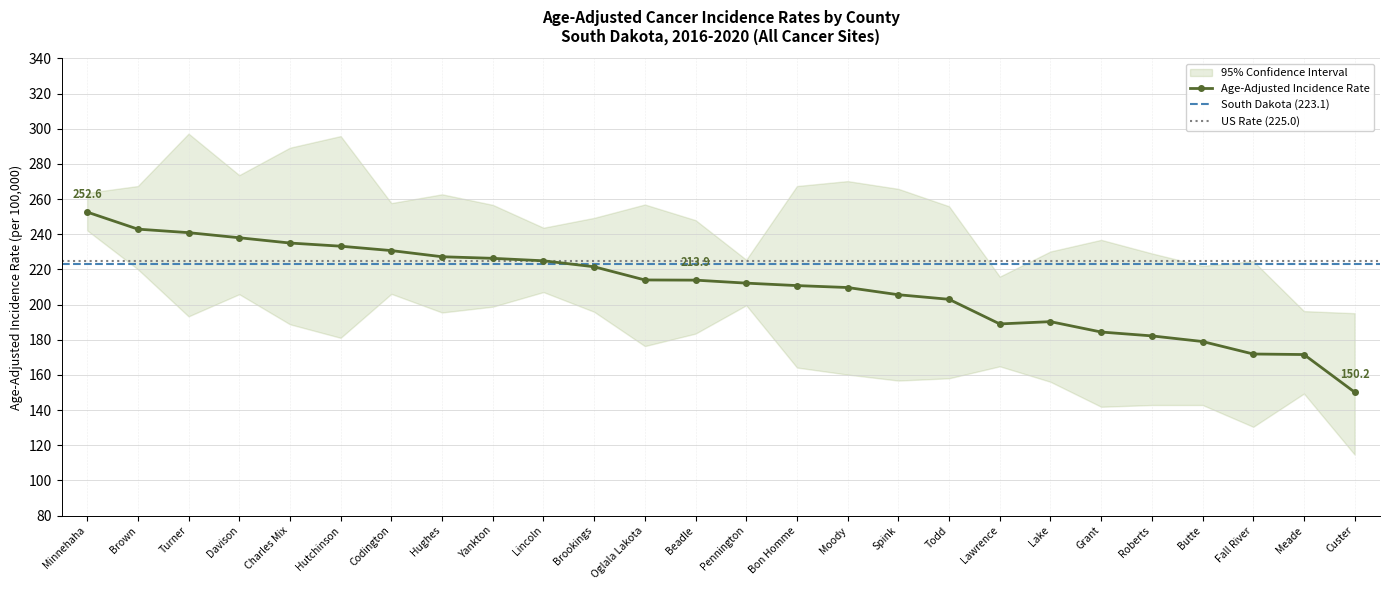

What is the value of the Age-Adjusted Rate point at the 11th from the left?

221.5